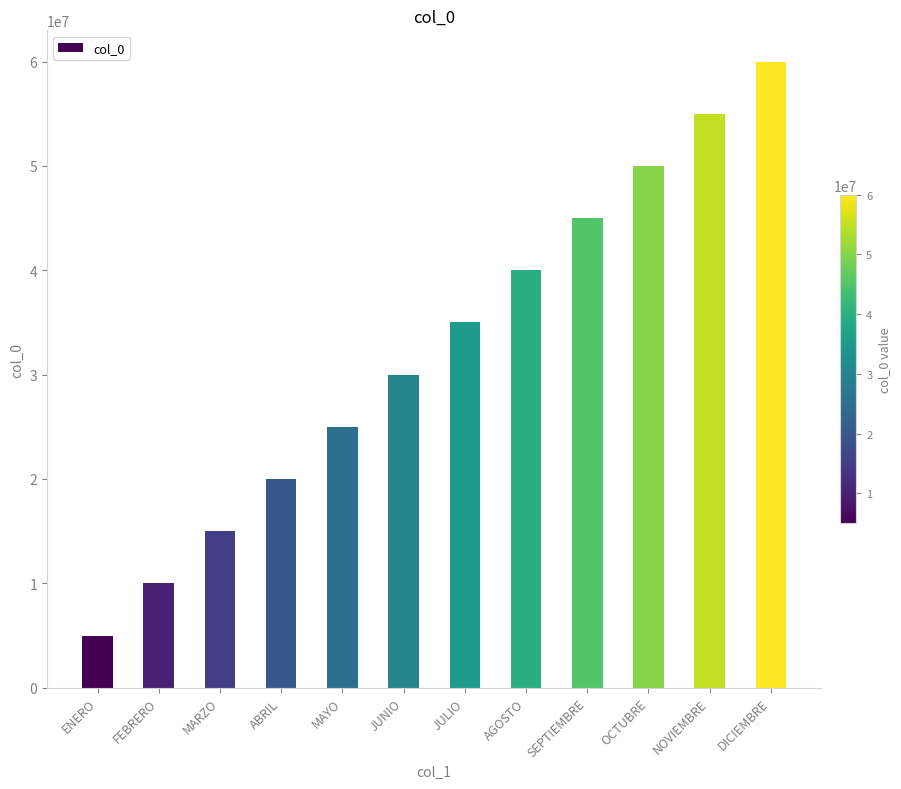

Rank the categories by value from highest to lowest.

DICIEMBRE, NOVIEMBRE, OCTUBRE, SEPTIEMBRE, AGOSTO, JULIO, JUNIO, MAYO, ABRIL, MARZO, FEBRERO, ENERO